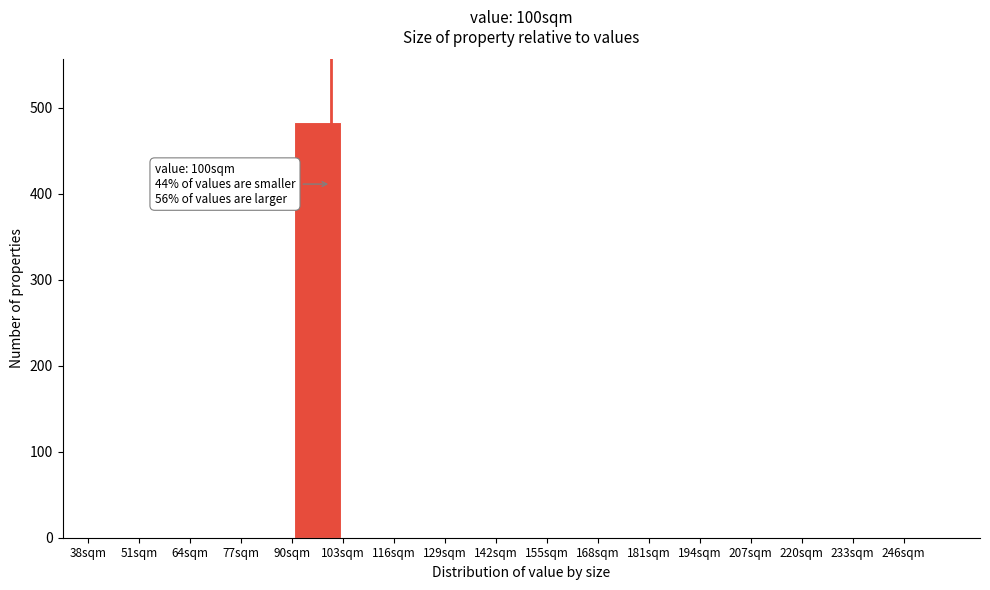

Over which range of the x-axis is the bar tallest?

90 to 103